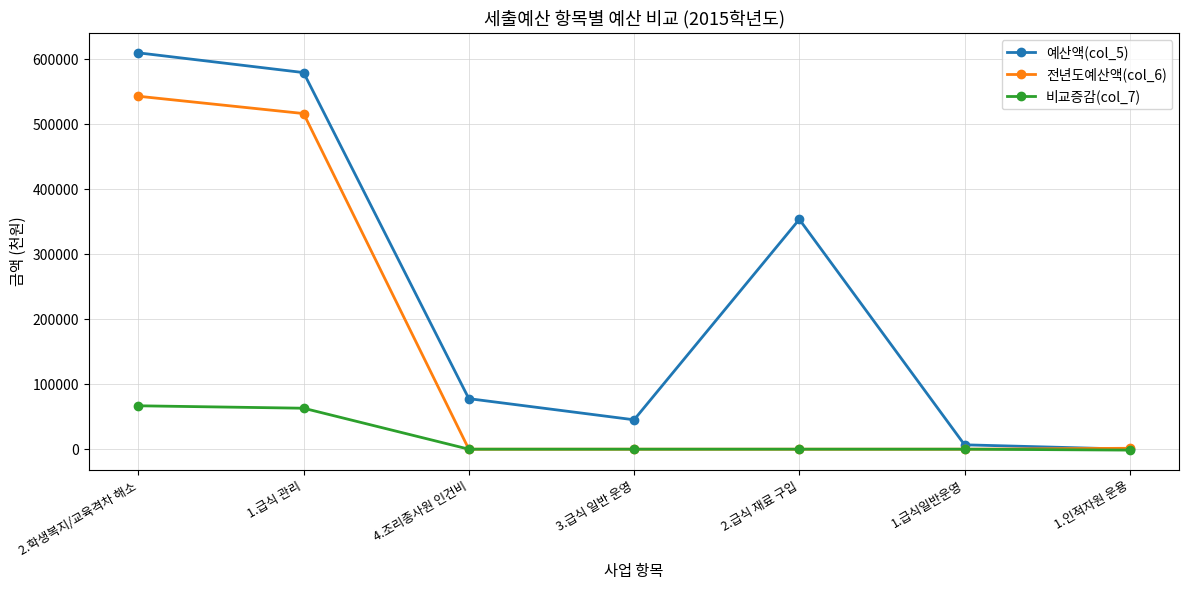

At which label is 전년도예산액(col_6) closest to 271496?

1.급식 관리